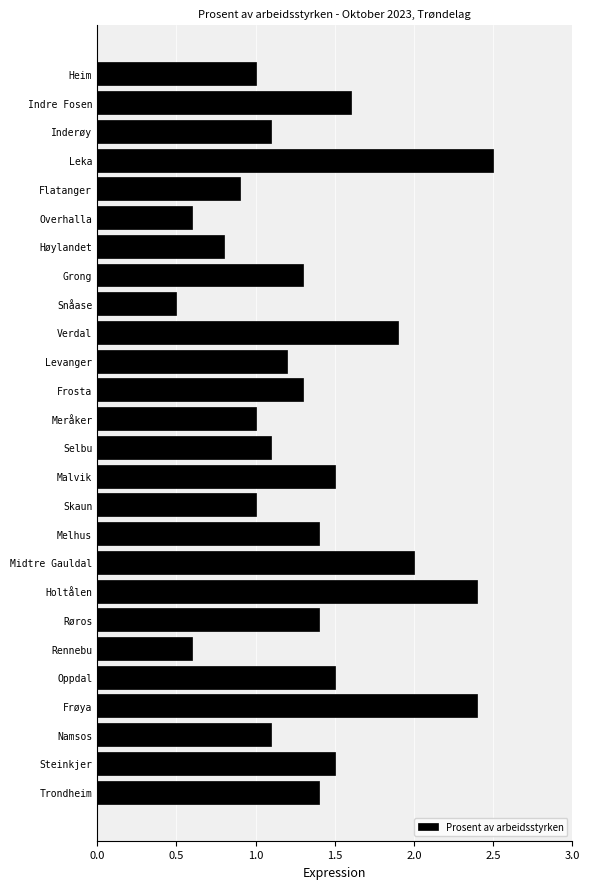

What is the greatest value displayed?

2.5